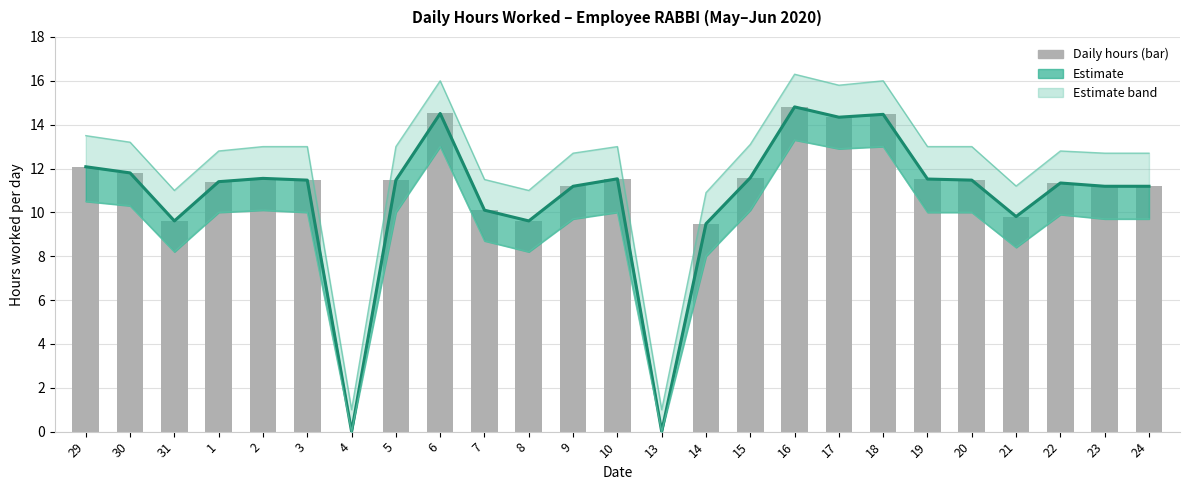

What position from the left is 22?

23